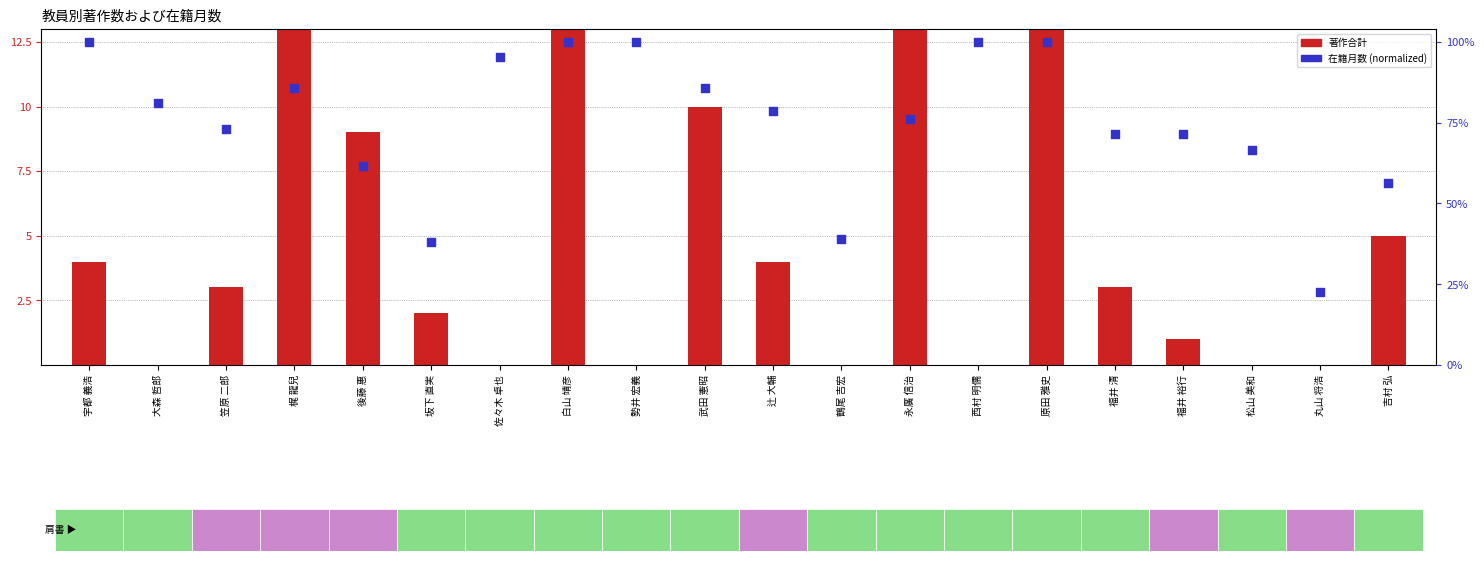

At how many categories does at least one series exceed 13?

3